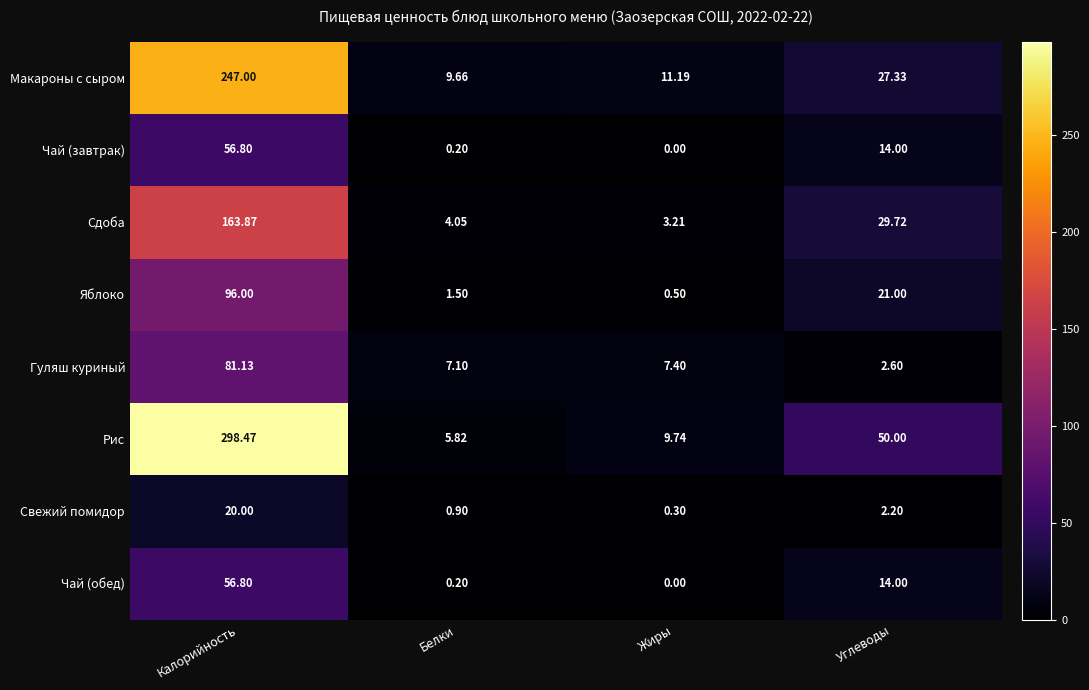

Count the number of data series in this chart.

8